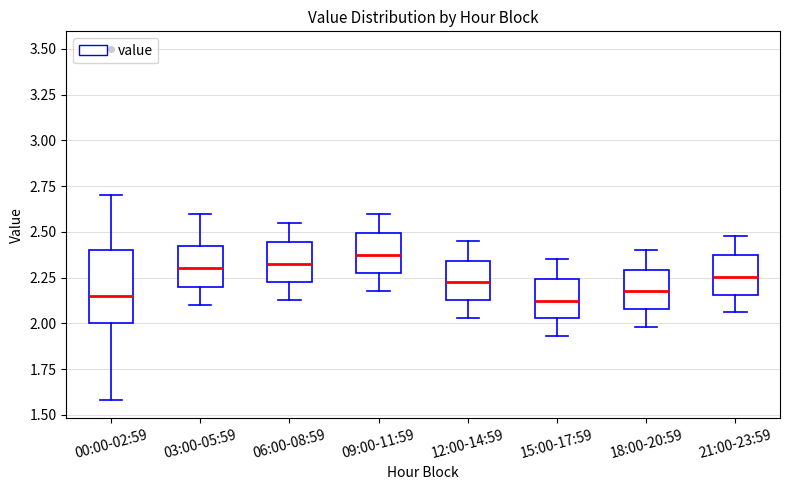

Reading left to right, read every box against the y-axis: the position of its median line, the range the box covers, and the ends of its whiskers. The values are not printed on the chart, so give them approximately, as read against the axis.

00:00-02:59: median 2.15, box 2.00 to 2.40, whiskers 1.60 to 2.70
03:00-05:59: median 2.30, box 2.20 to 2.45, whiskers 2.10 to 2.60
06:00-08:59: median 2.35, box 2.25 to 2.45, whiskers 2.15 to 2.55
09:00-11:59: median 2.40, box 2.30 to 2.50, whiskers 2.20 to 2.60
12:00-14:59: median 2.25, box 2.15 to 2.35, whiskers 2.05 to 2.45
15:00-17:59: median 2.15, box 2.05 to 2.25, whiskers 1.95 to 2.35
18:00-20:59: median 2.20, box 2.10 to 2.30, whiskers 2.00 to 2.40
21:00-23:59: median 2.25, box 2.15 to 2.35, whiskers 2.05 to 2.50